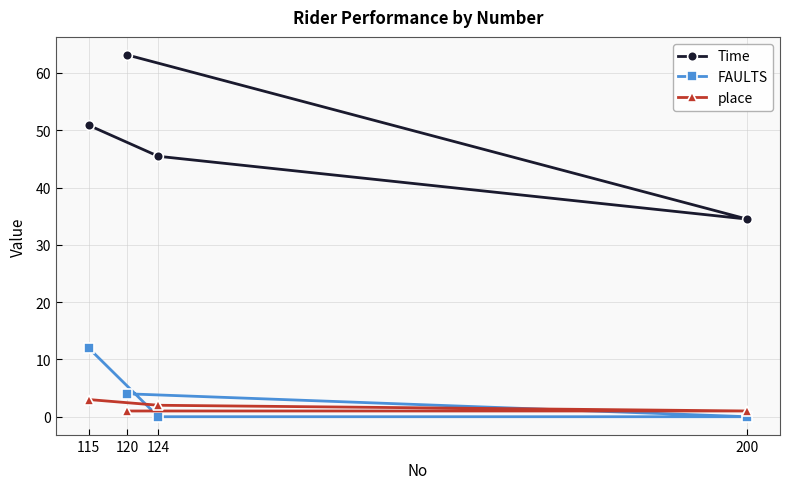

Which category has the highest value in the FAULTS series?

115